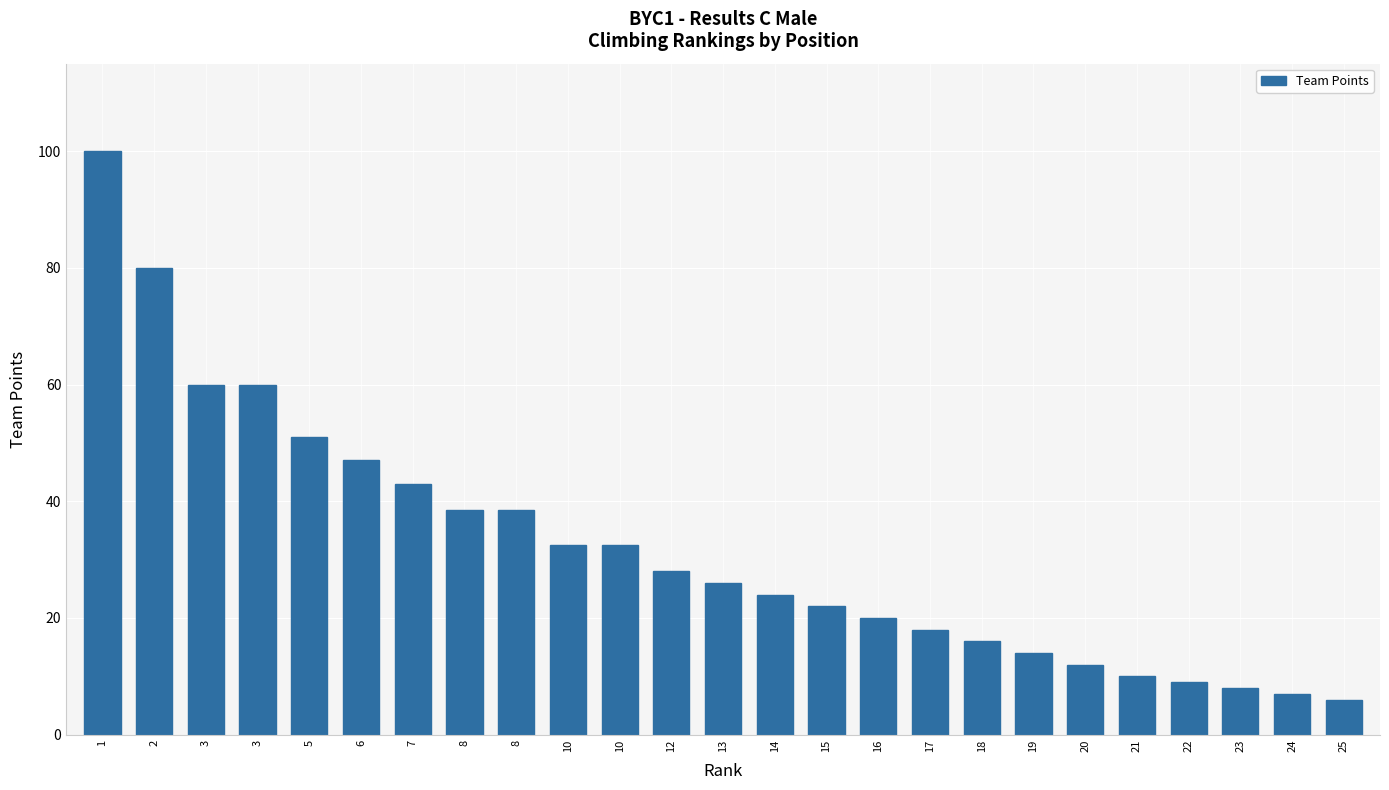

What is the value of the 4th bar from the left?

60.0